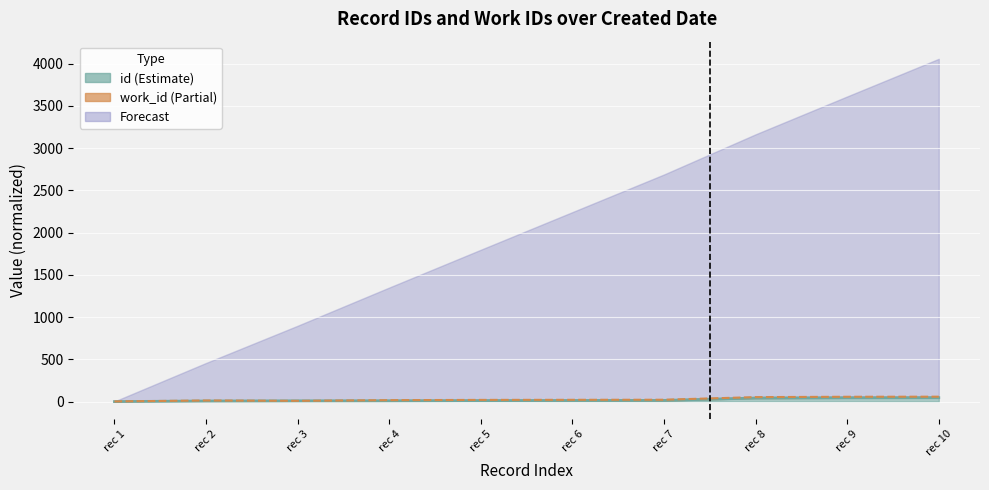

What is the sum of all work_id line values?

272